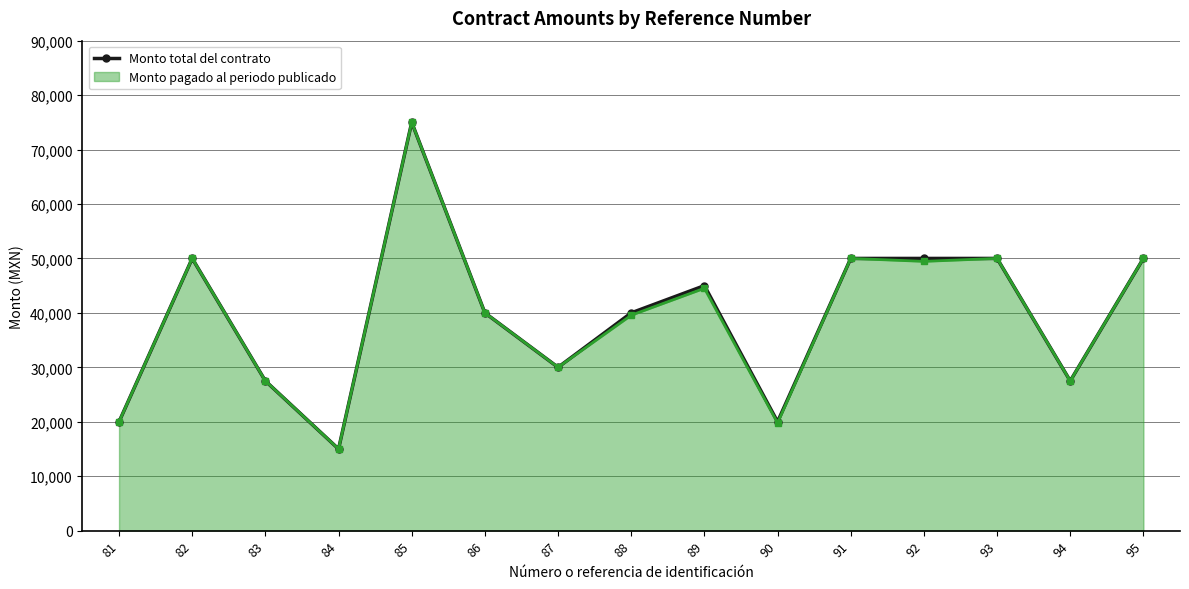

True or false: Monto pagado al periodo publicado has more than 0 points higher than both neighbors.

True